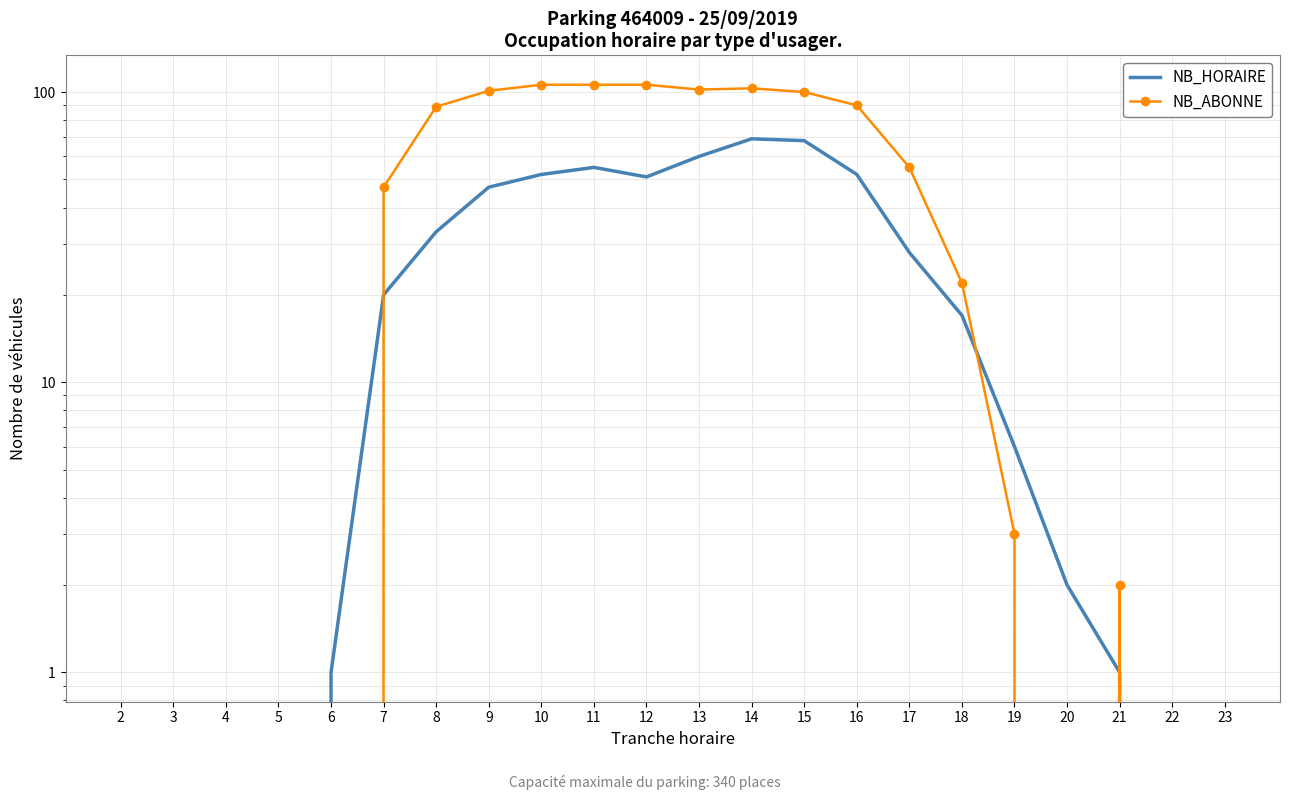

Where is the first local minimum for NB_ABONNE?

13